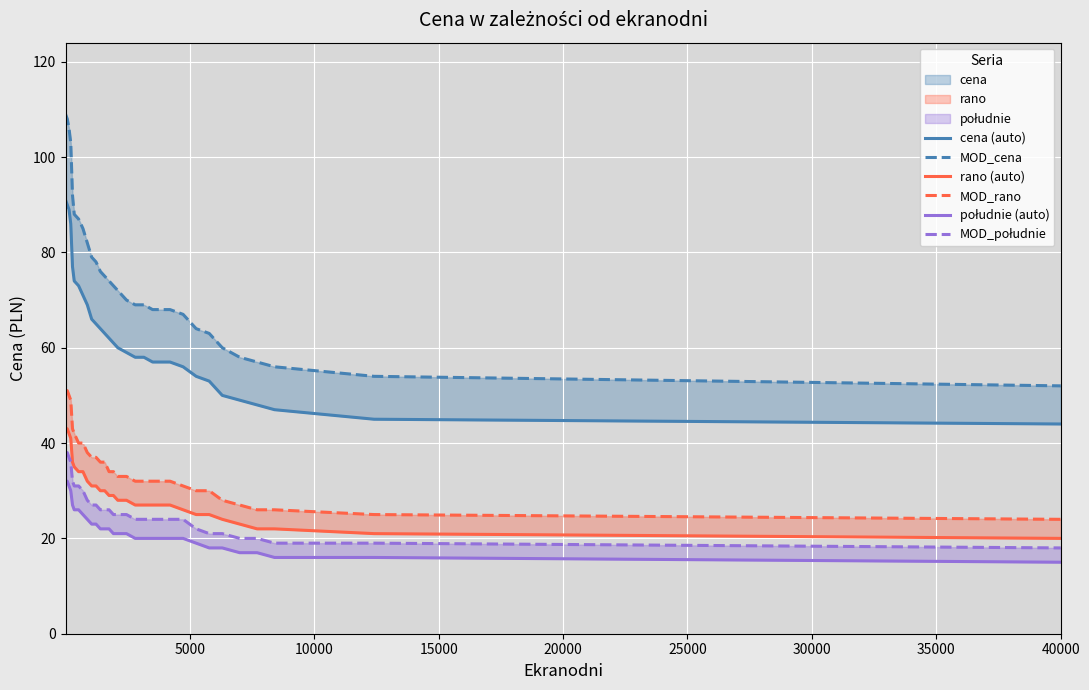

What is the maximum value shown in the chart?

109